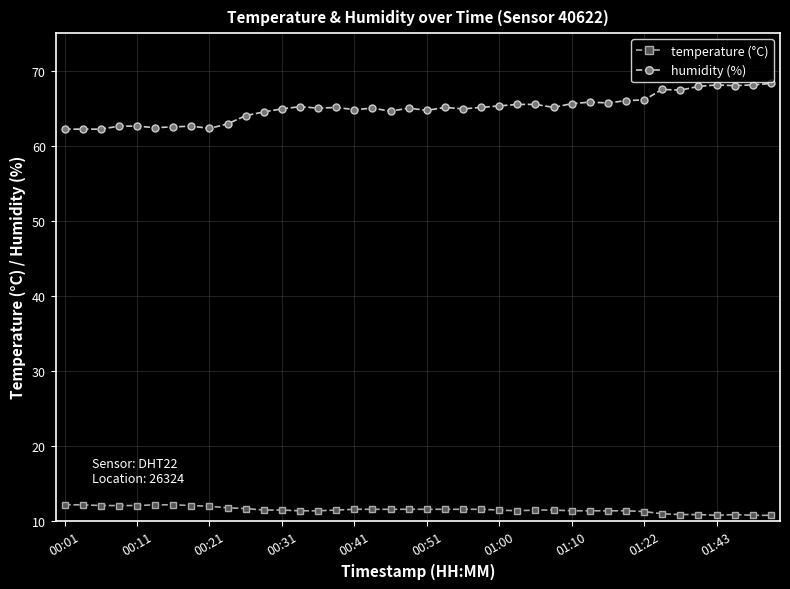

What is the maximum value shown in the chart?

68.3